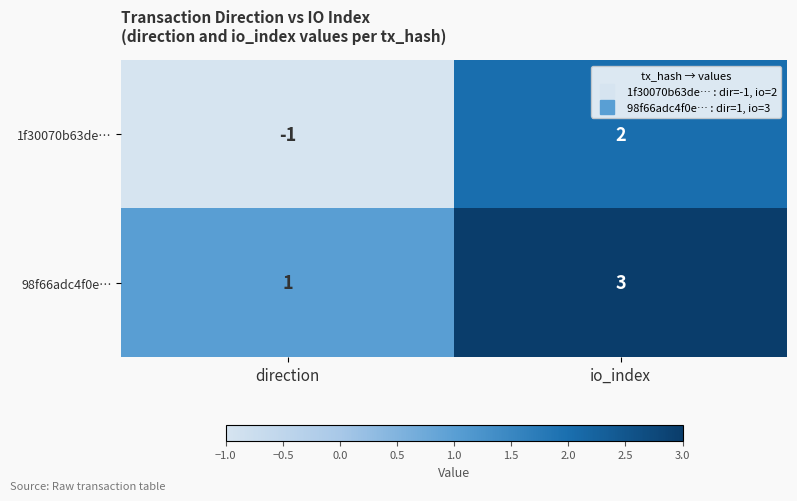

What is the minimum value shown in the chart?

-1